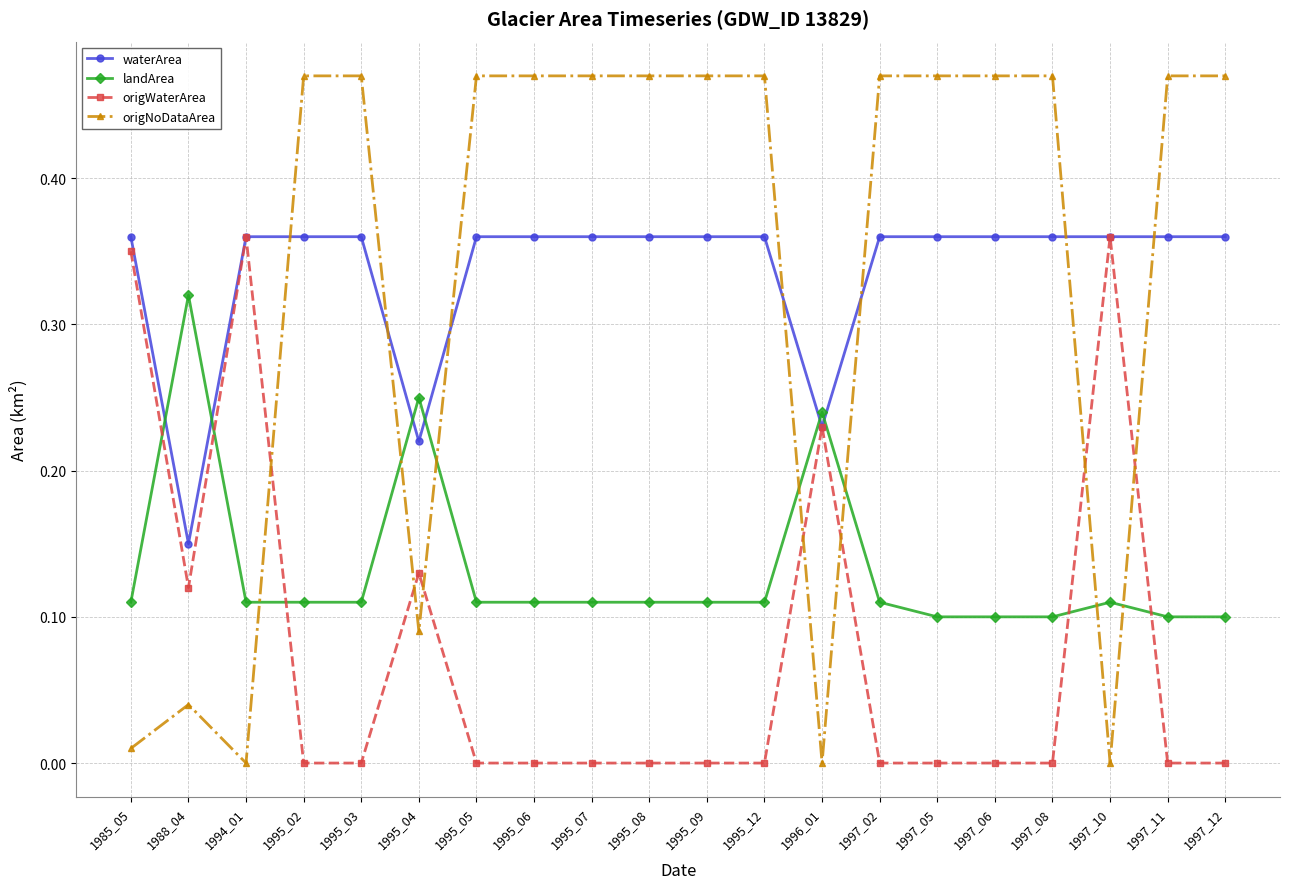

Where is the first local maximum for origWaterArea?

1994_01